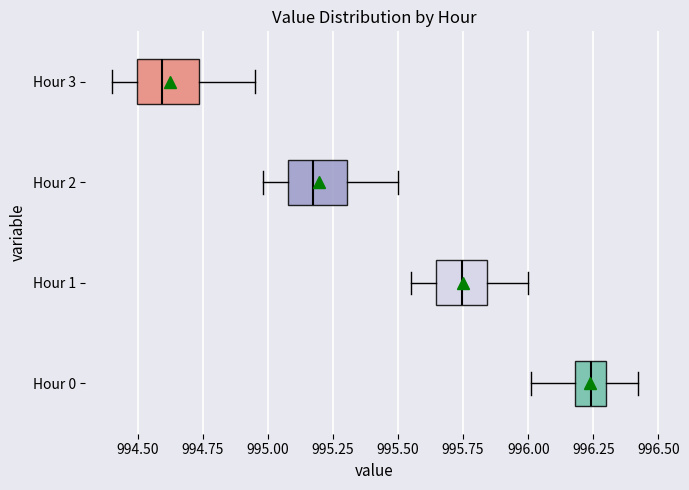

Which box's median line is the furthest to the right?

Hour 0